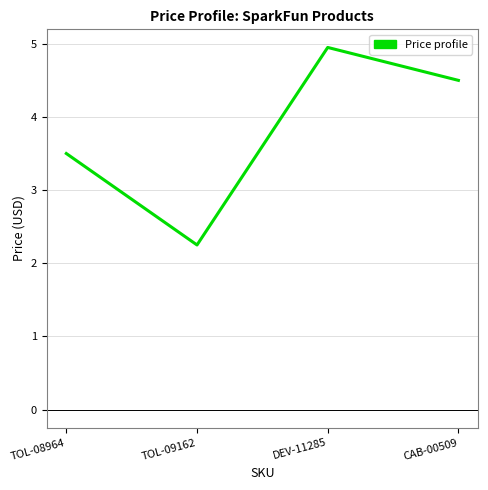

Rank the categories by value from highest to lowest.

DEV-11285, CAB-00509, TOL-08964, TOL-09162